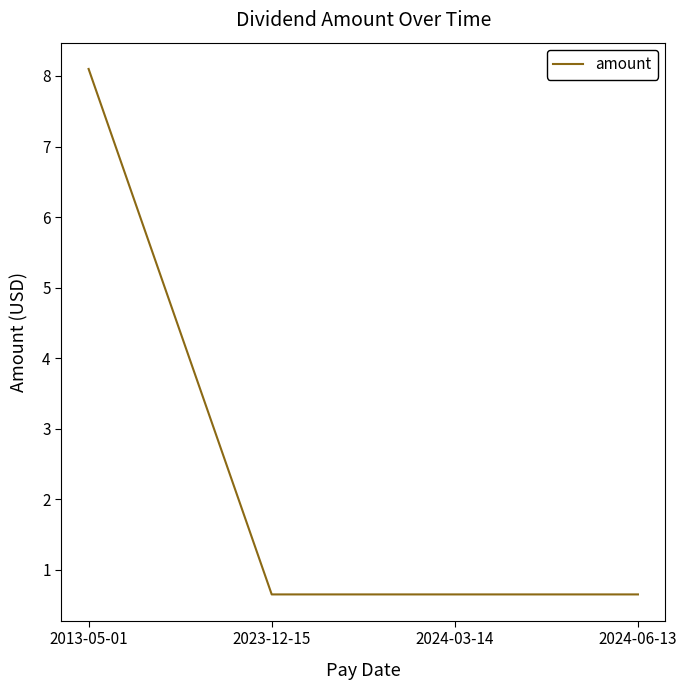

Is it true that the value at 2024-03-14 is 0.7?

True